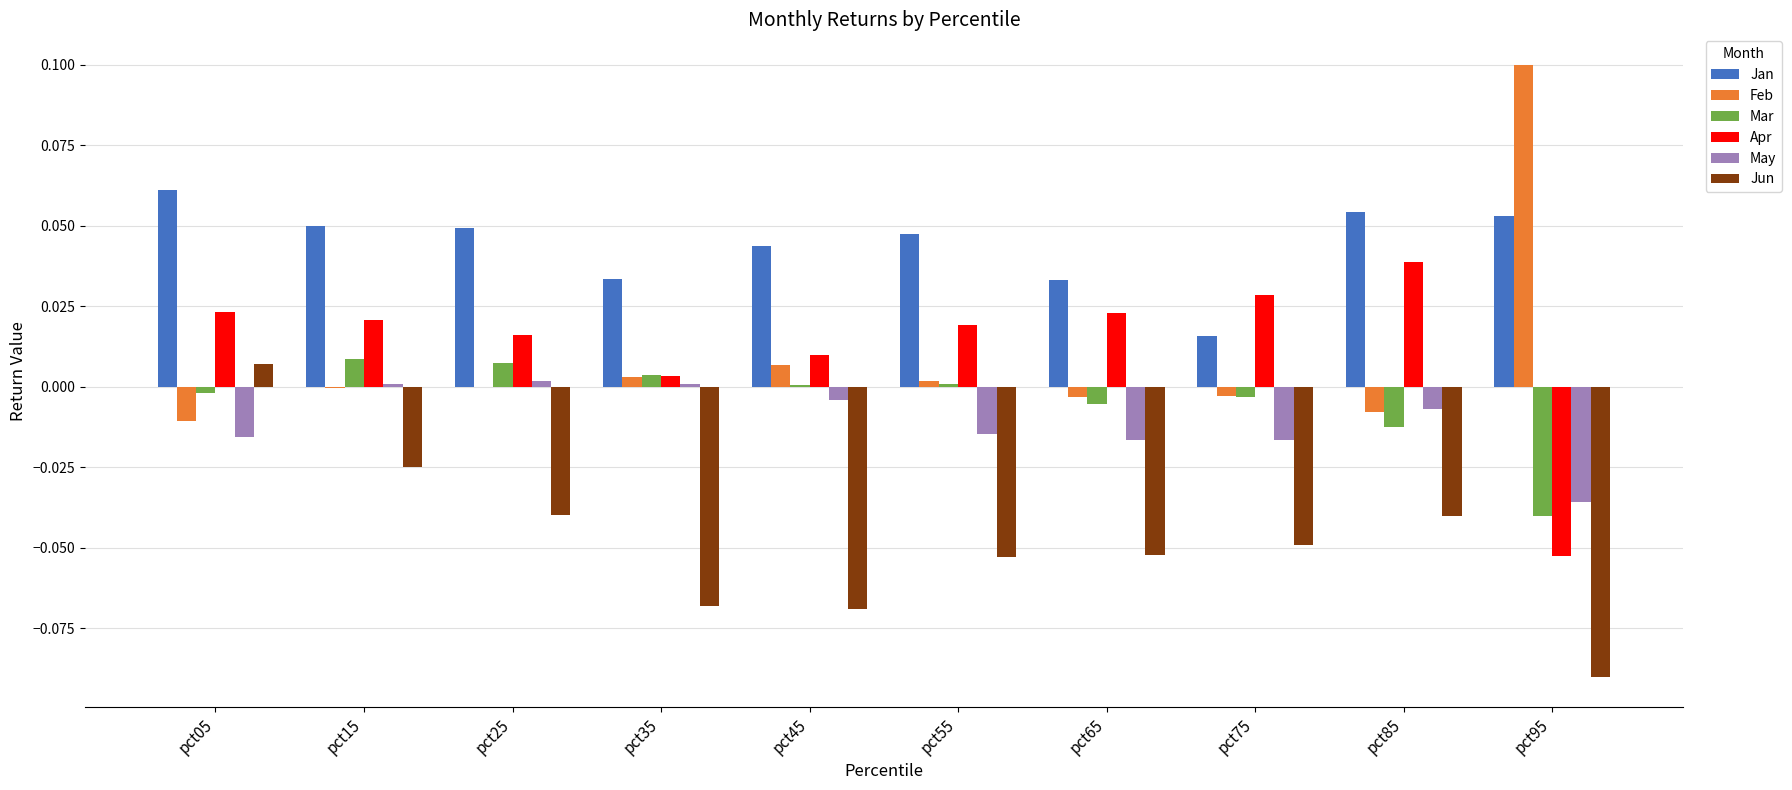

Between pct15 and pct75, which series saw the biggest shift?

Jan